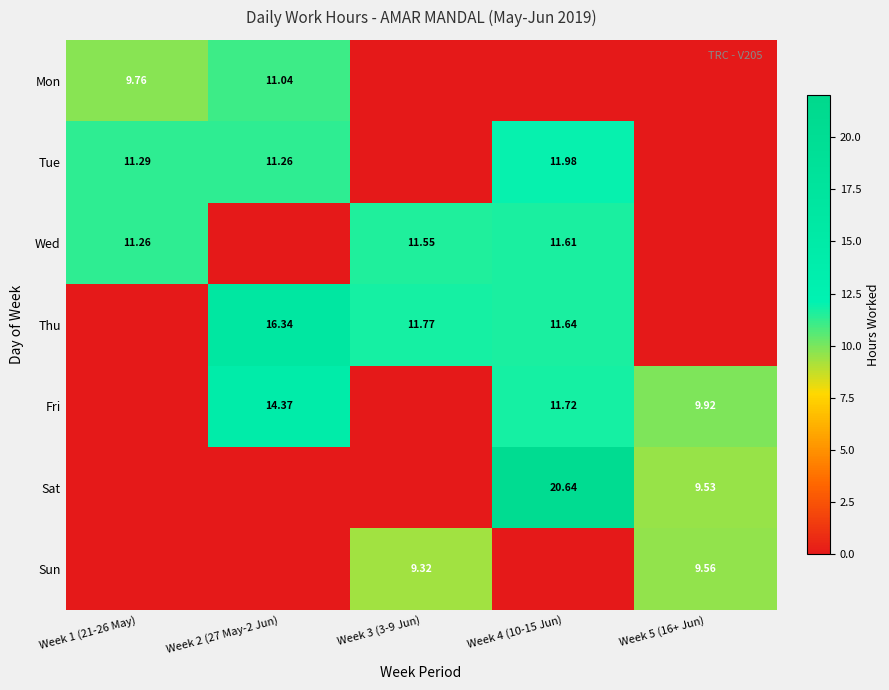

Is the value of Tue at Week 2 (27 May-2 Jun) greater than the value of Sat at Week 5 (16+ Jun)?

Yes